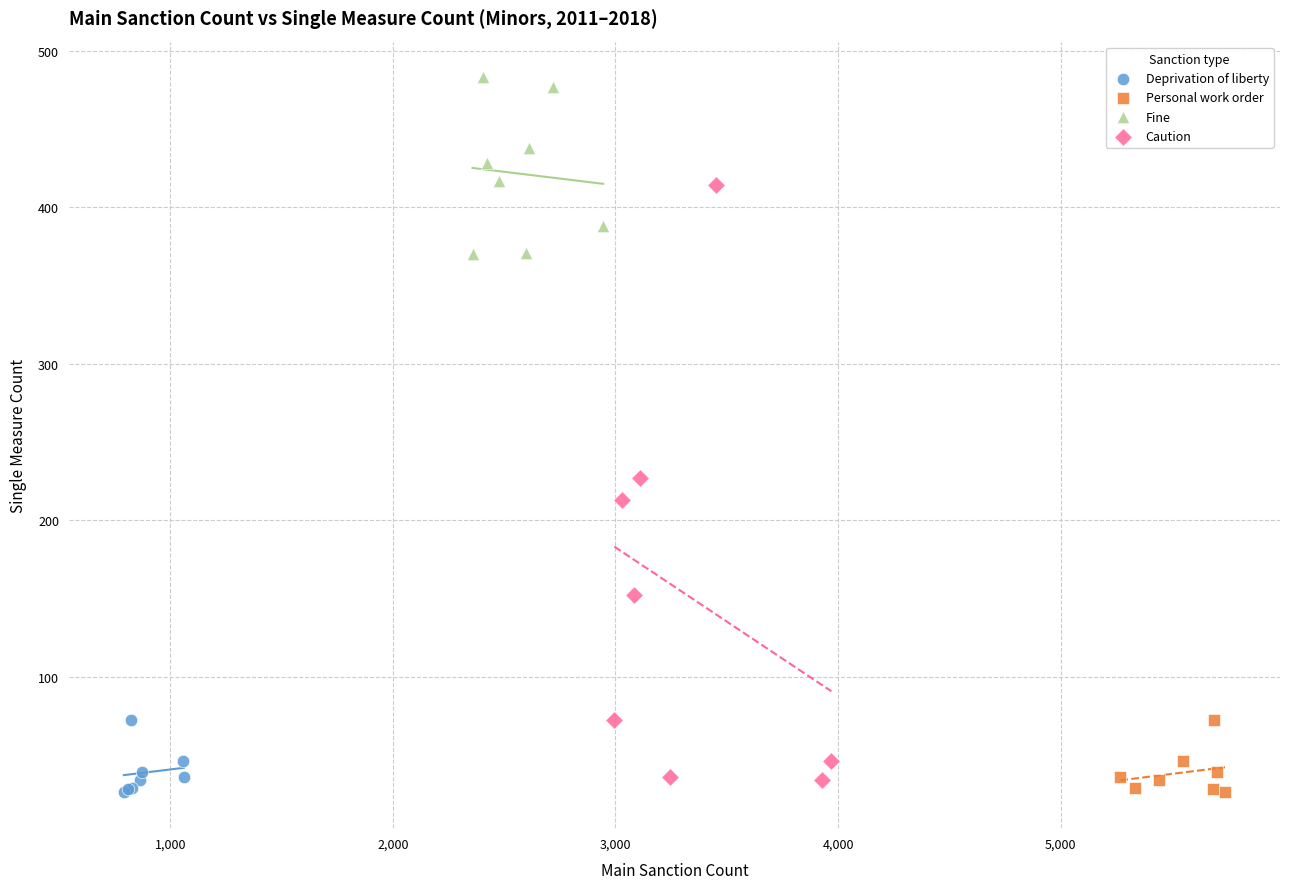

What are all the series names shown in the legend?

Deprivation of liberty, Personal work order, Fine, Caution